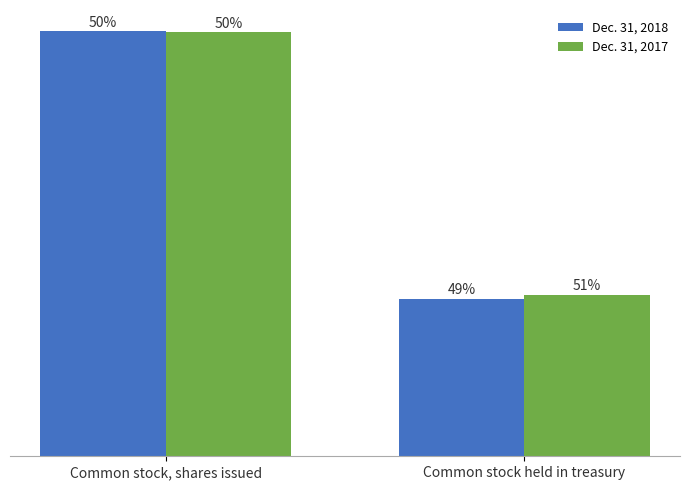

Does the chart contain stacked bars?

No